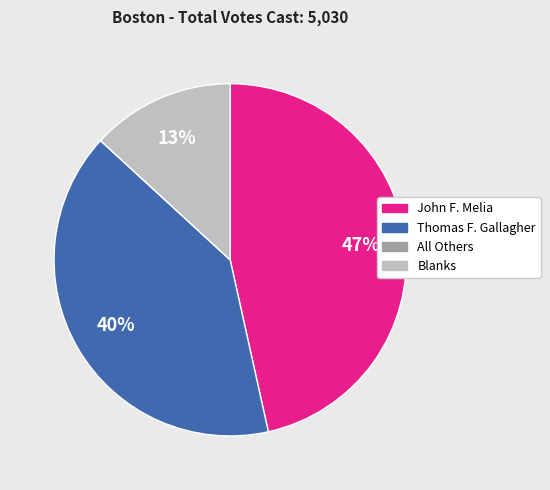

What is the largest slice in the pie chart?

John F. Melia